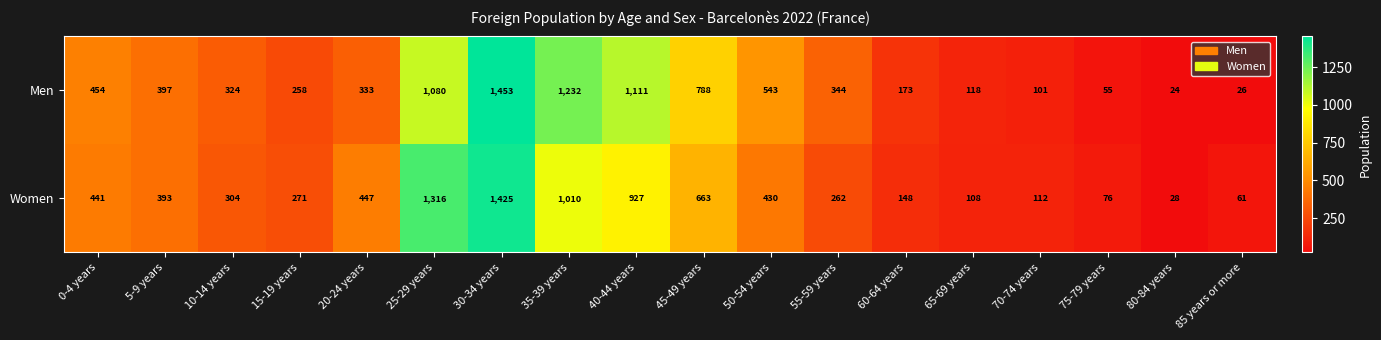

What is the total value across all series at 30-34 years?

2878